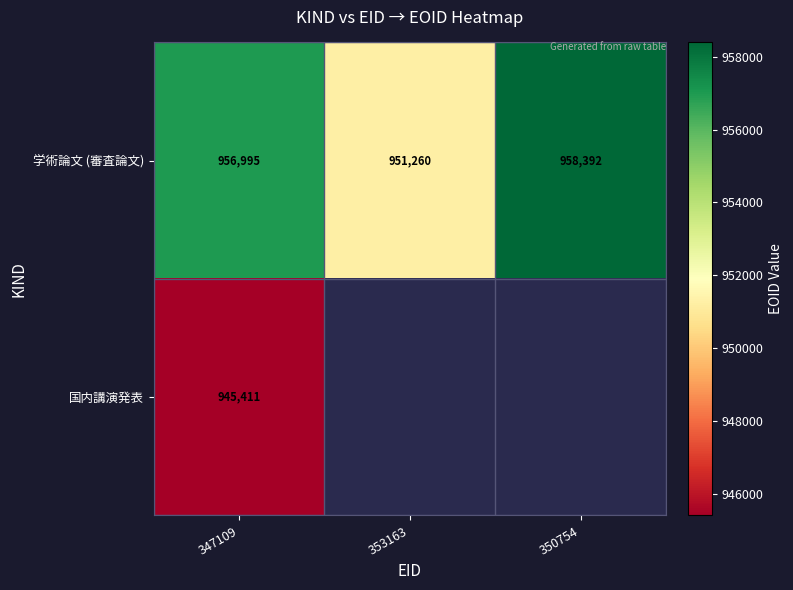

The value of 学術論文 (審査論文) at 350754 is 1435467.3. True or false?

False